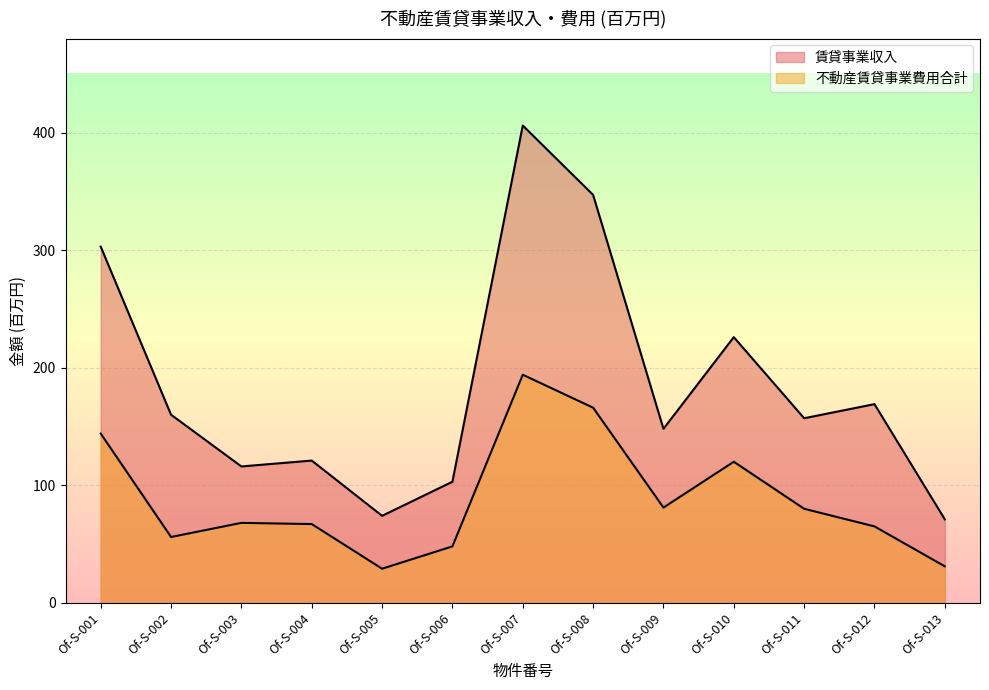

How many lines are shown in the chart?

2